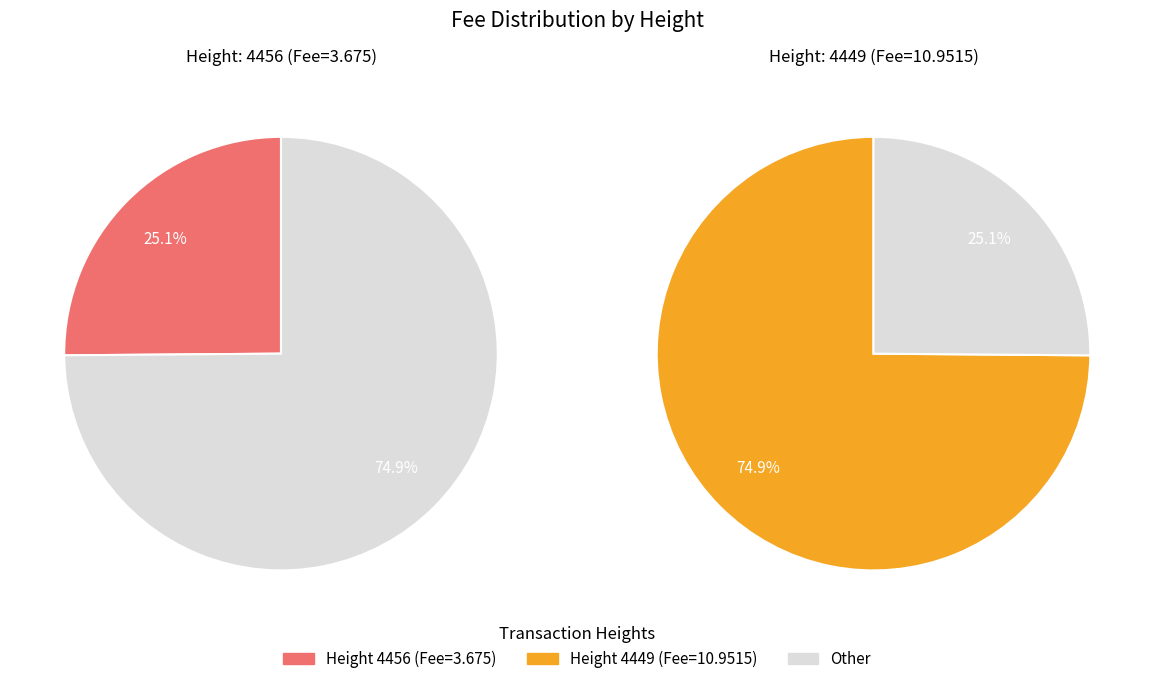

Approximately how many times larger is the value at 4456 compared to 4449?

0.3